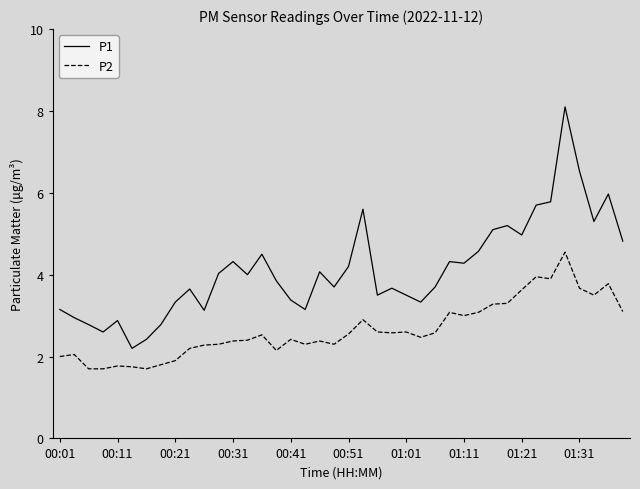

What is the minimum value for P1?

2.2